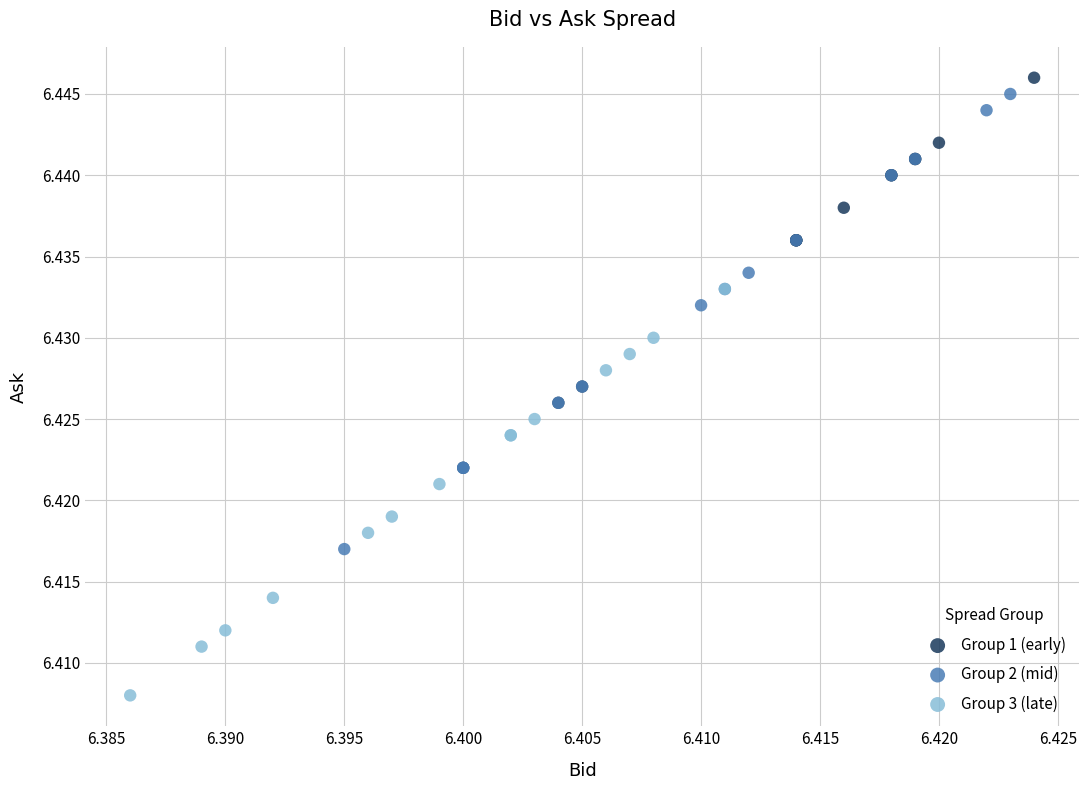

Which series contains the lowest Y value?

Group 3 (late)